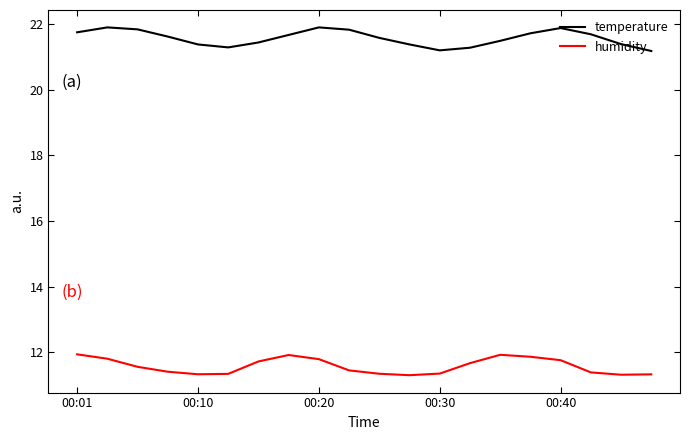

Which series has the largest total across all categories?

temperature